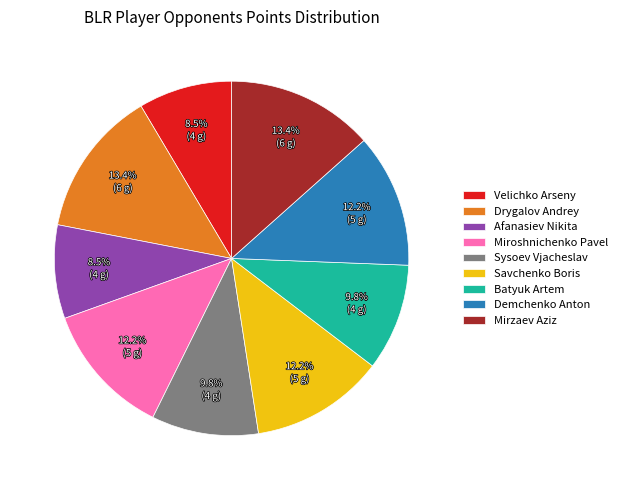

To the nearest percent, what is the difference between the largest and smallest slice percentages?

5%